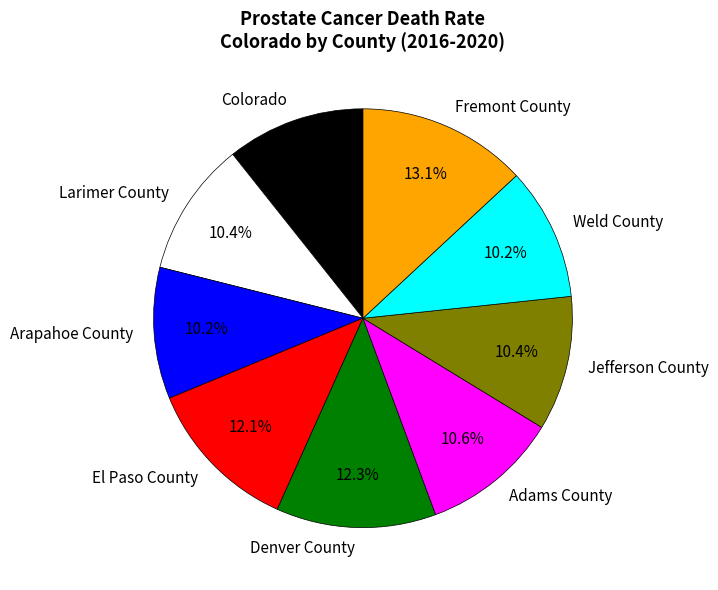

Which has a higher value, Colorado or Denver County?

Denver County